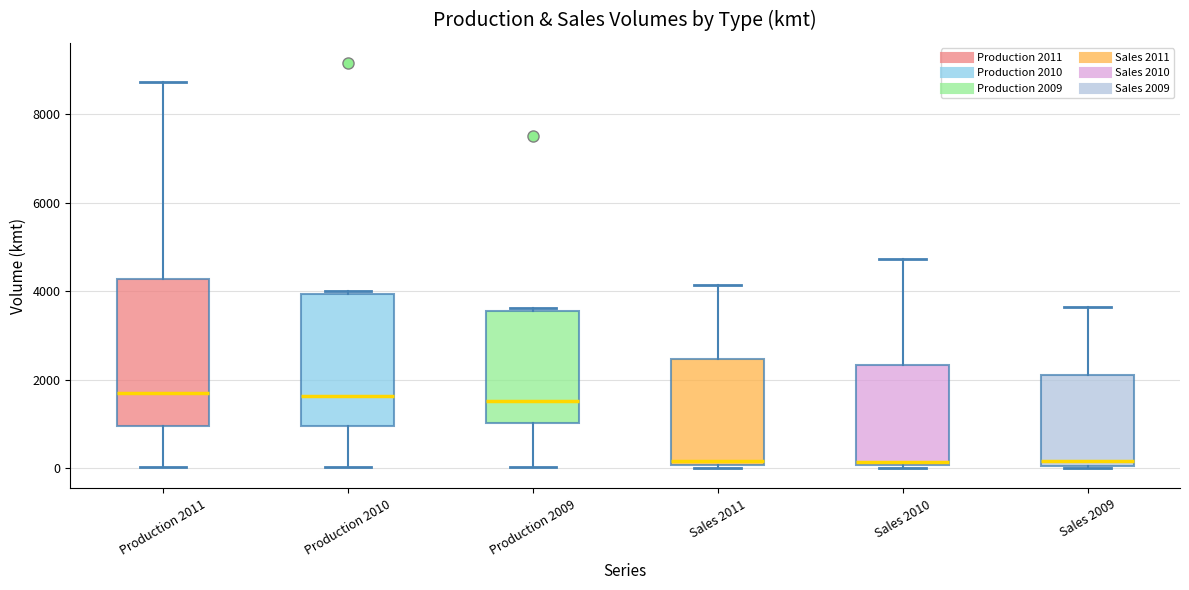

Where does the lower whisker of the box for Production 2011 end on the y-axis? The values are not printed on the chart, so give them approximately, as read against the axis.

0